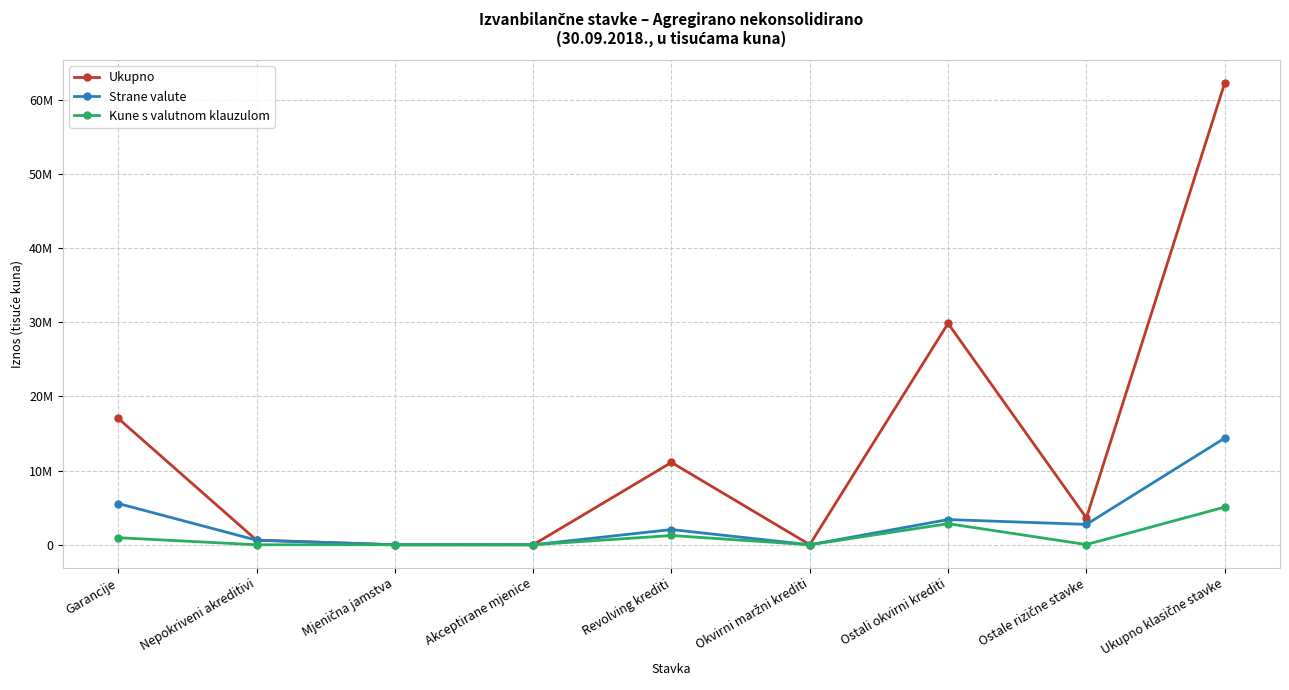

Which series has the largest range (max minus min)?

Ukupno